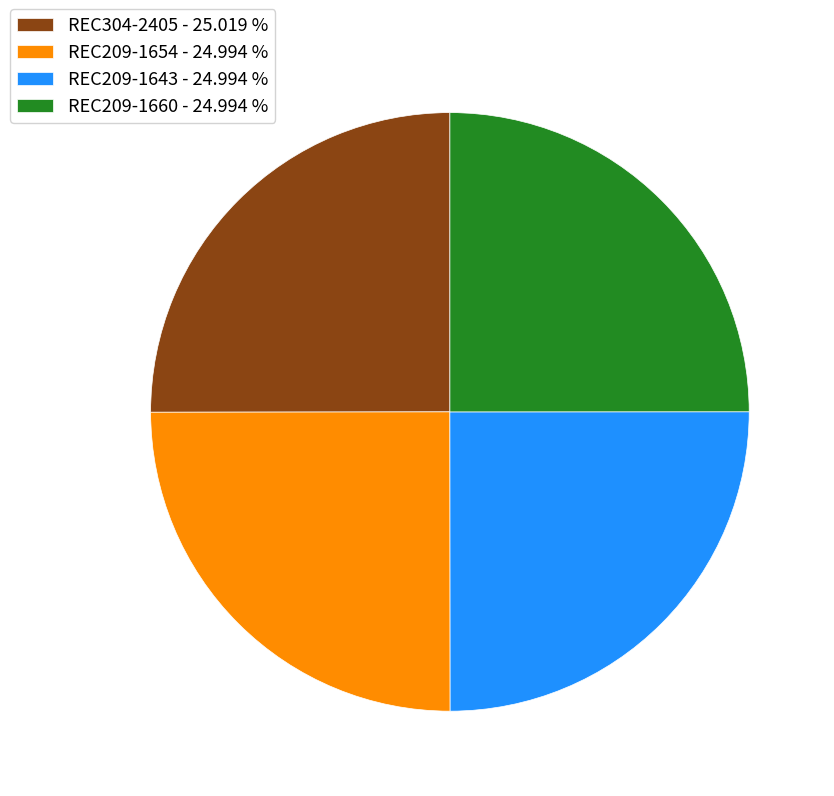

Is REC209-1660 the majority of the pie?

No